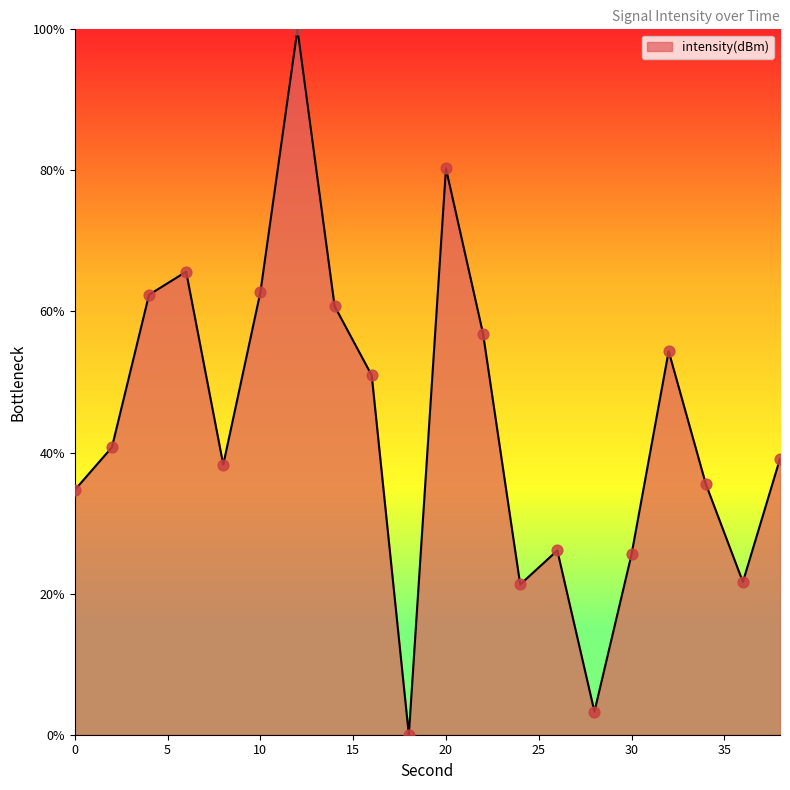

What is the greatest value displayed?

100.0